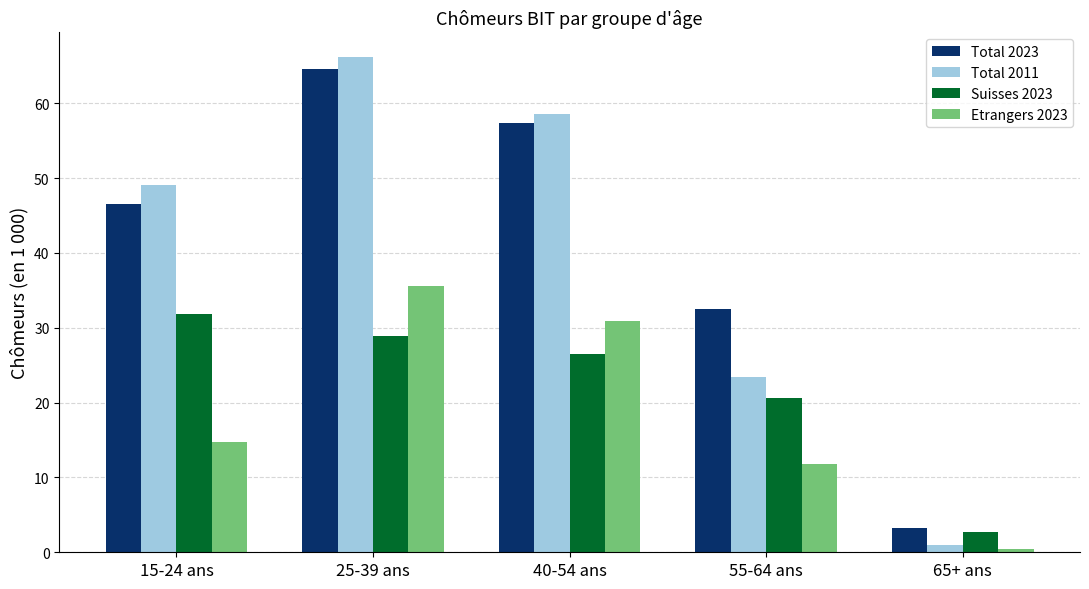

Which series has the largest range (max minus min)?

Total 2011